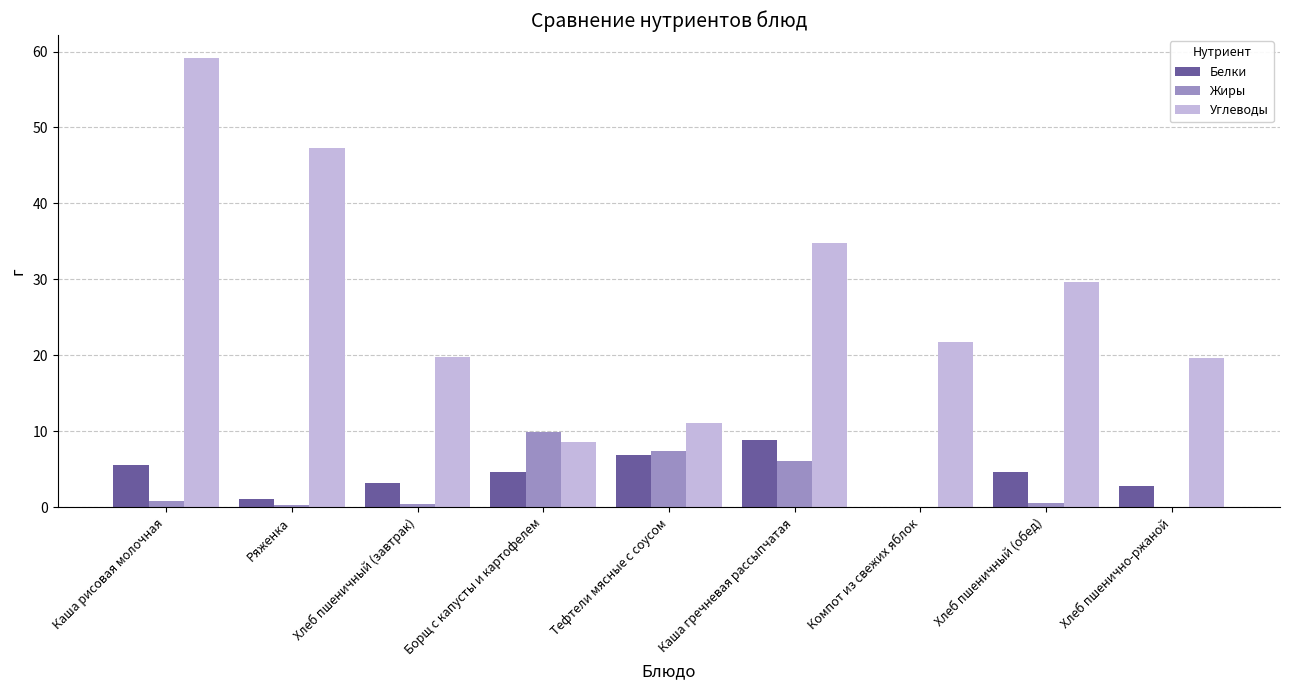

True or false: Углеводы has a value of 10.5 at Хлеб пшеничный (обед).

False